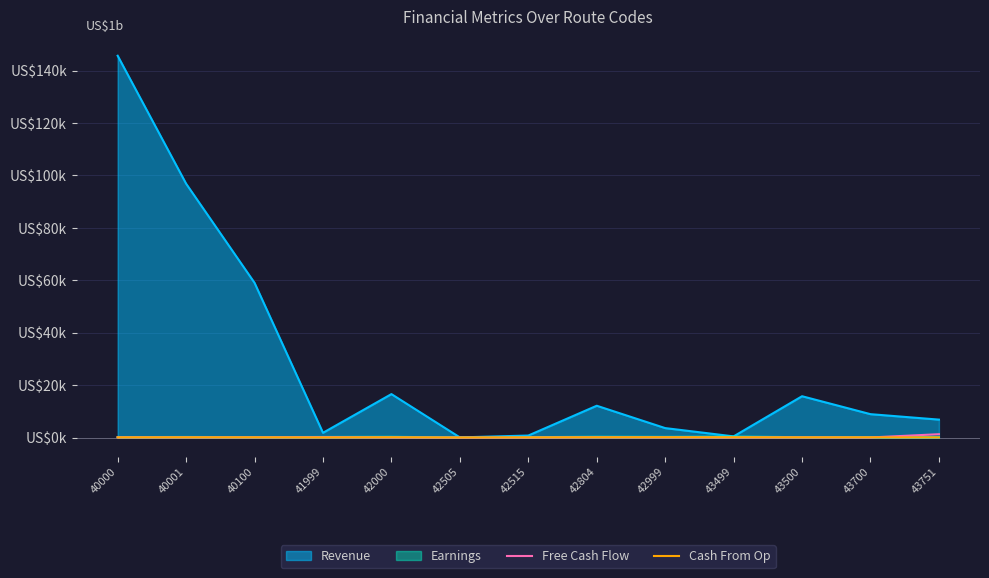

At how many categories does at least one series exceed 0?

13